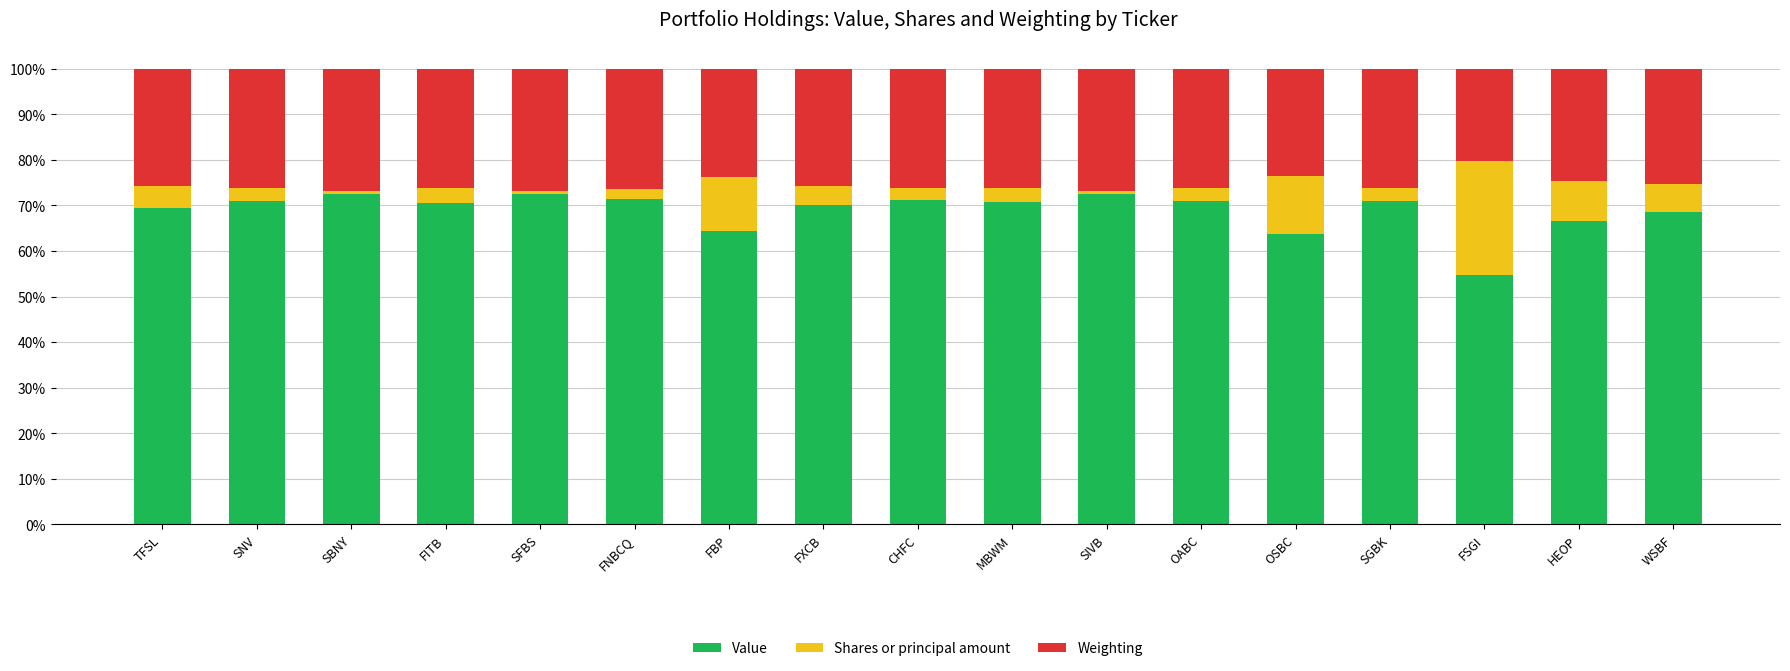

What is the maximum value for Value?

72.6